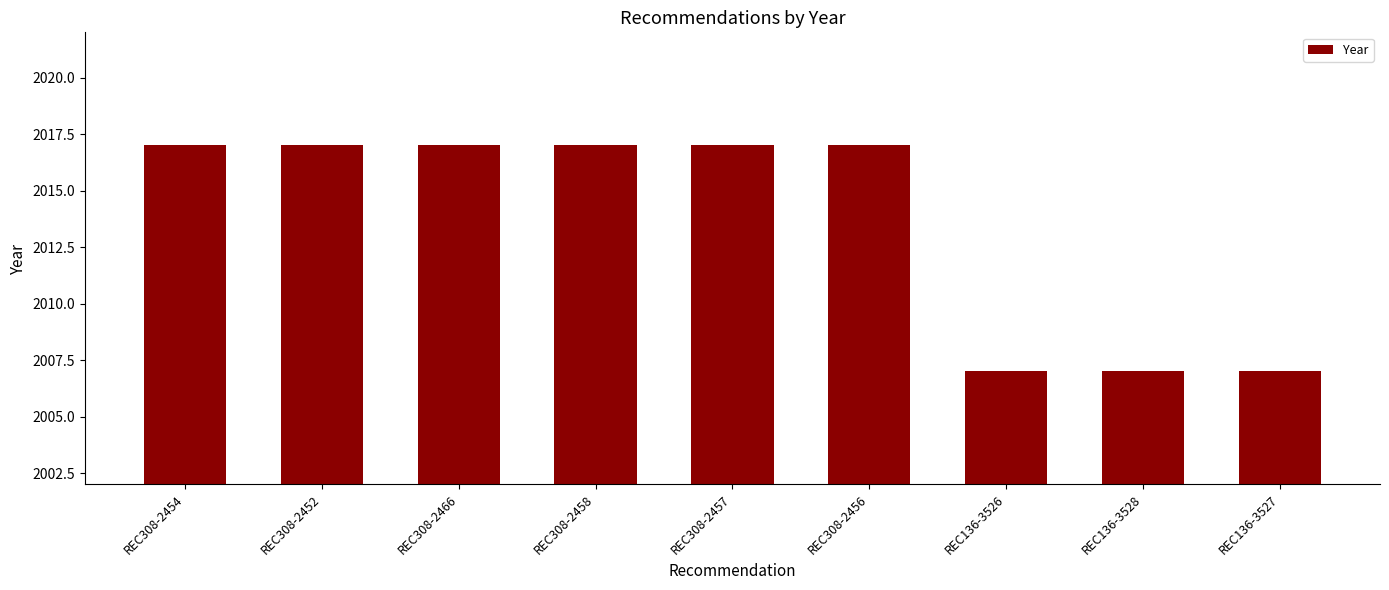

What is the sum of all values?

18123